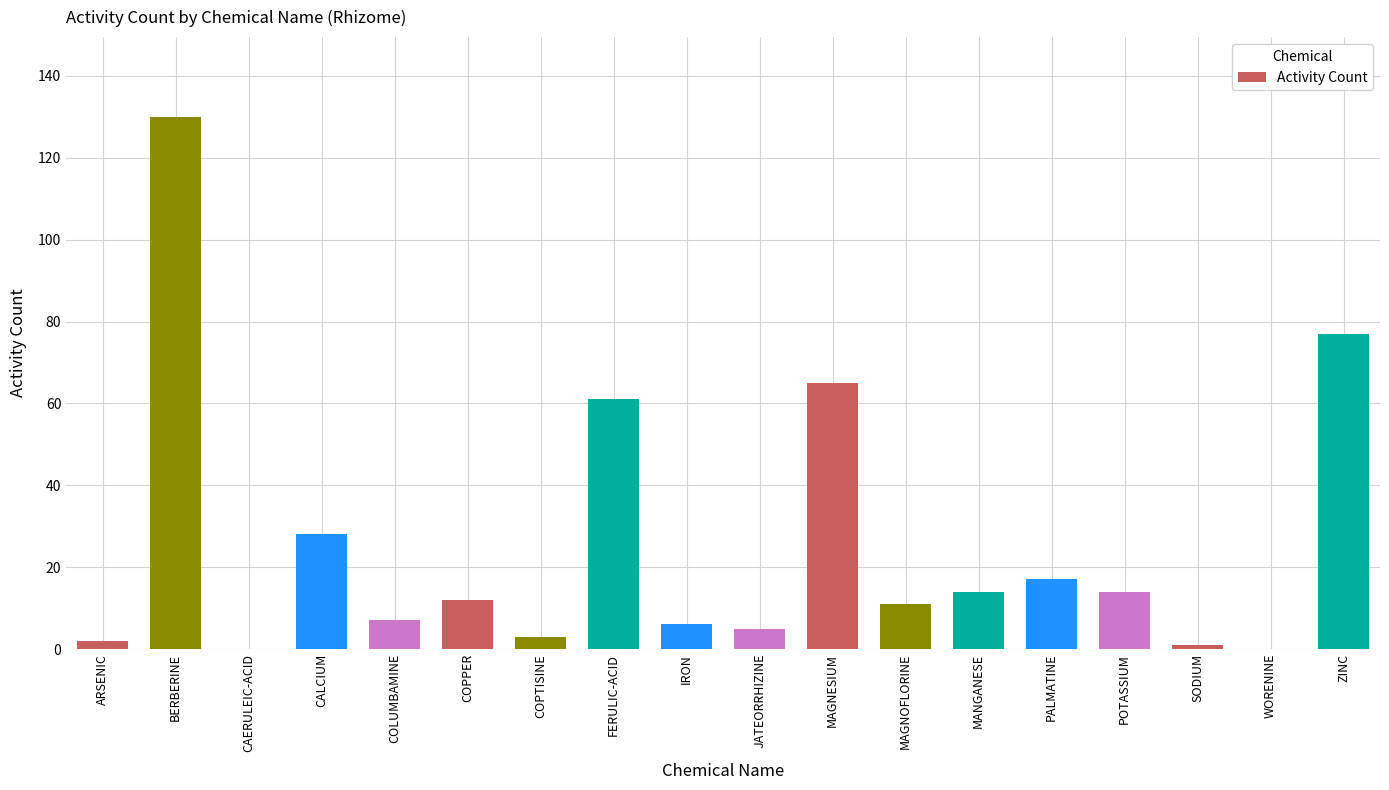

Approximately how many times larger is the value at COPTISINE compared to JATEORRHIZINE?

0.6